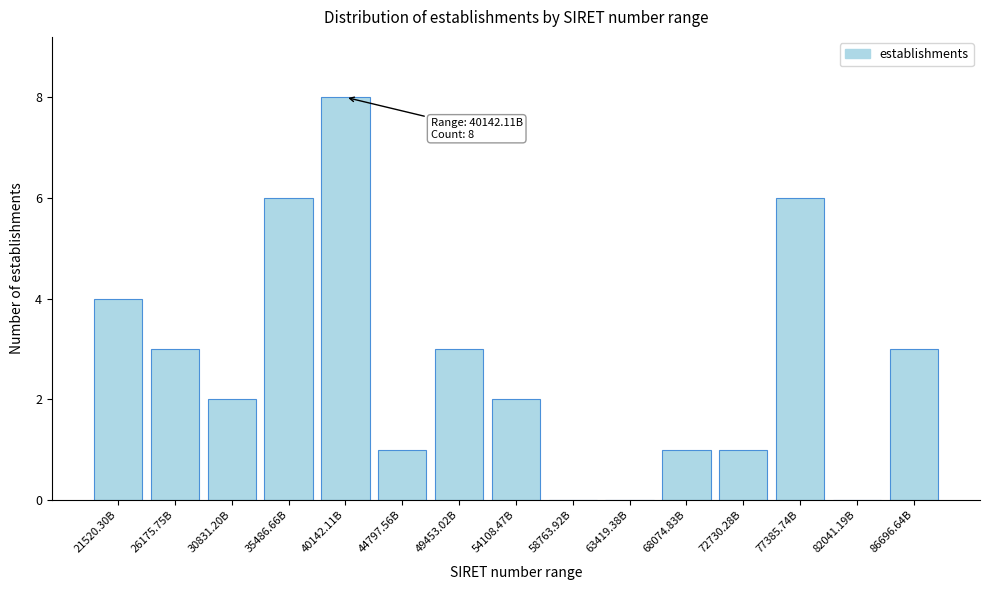

Reading left to right, list all the values displayed in this chart.

21520.30B=4	26175.75B=3	30831.20B=2	35486.66B=6	40142.11B=8	44797.56B=1	49453.02B=3	54108.47B=2	58763.92B=0	63419.38B=0	68074.83B=1	72730.28B=1	77385.74B=6	82041.19B=0	86696.64B=3